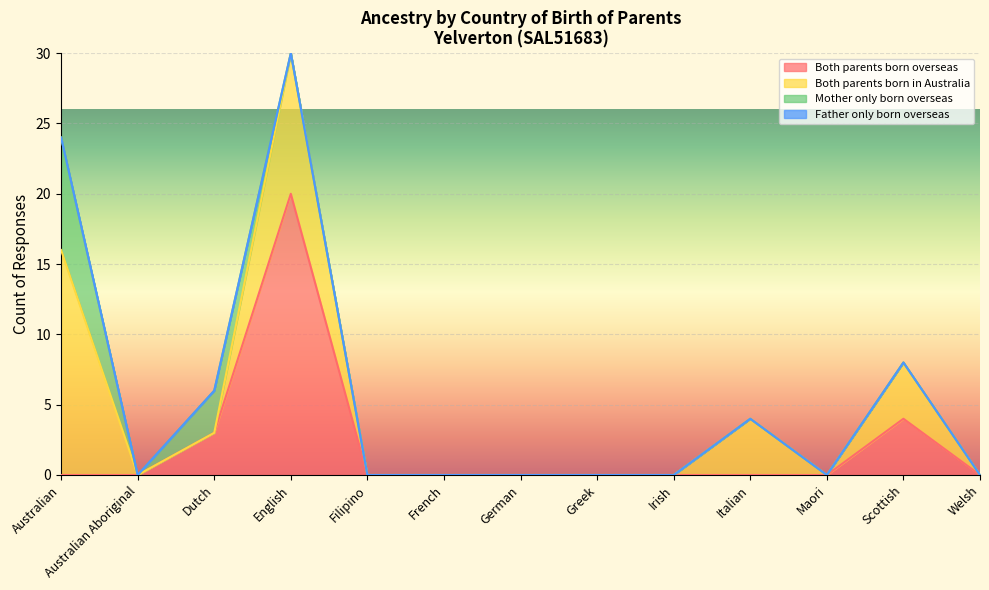

True or false: Father only born overseas has more than 0 points higher than both neighbors.

False